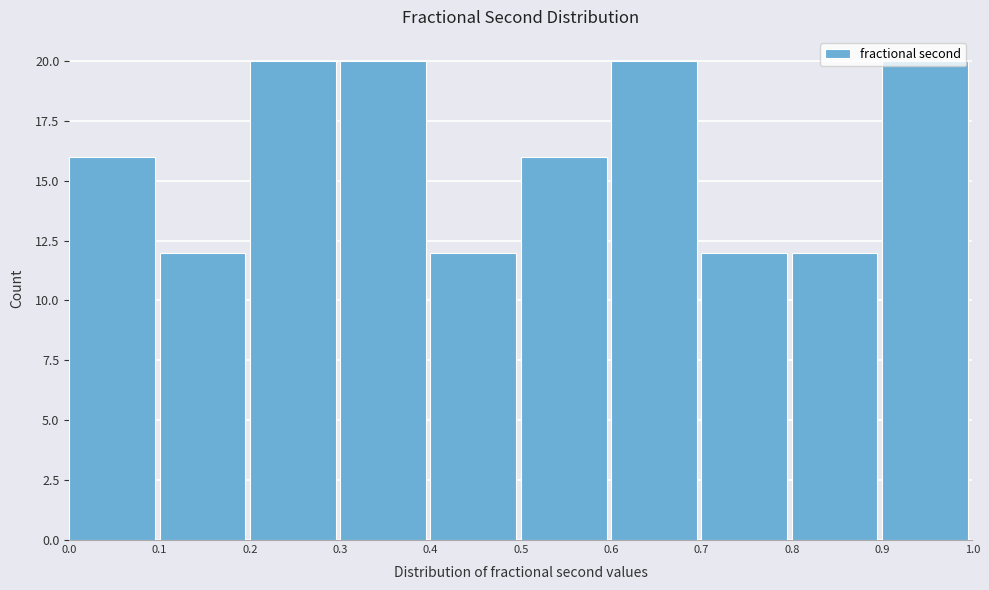

Reading left to right, list every bar in this chart as the range it spans on the x-axis followed by its height. The values are not printed on the chart, so give them approximately, as read against the axis.

0.0 to 0.1: 16
0.1 to 0.2: 12
0.2 to 0.3: 20
0.3 to 0.4: 20
0.4 to 0.5: 12
0.5 to 0.6: 16
0.6 to 0.7: 20
0.7 to 0.8: 12
0.8 to 0.9: 12
0.9 to 1.0: 20